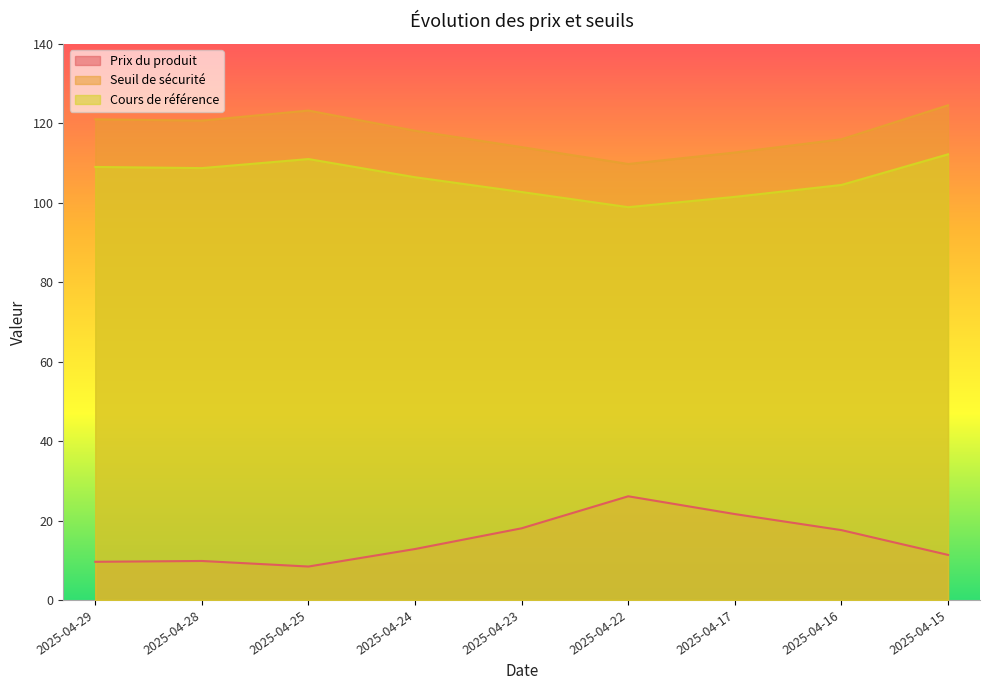

Which category has the lowest value in the Cours de référence series?

2025-04-22